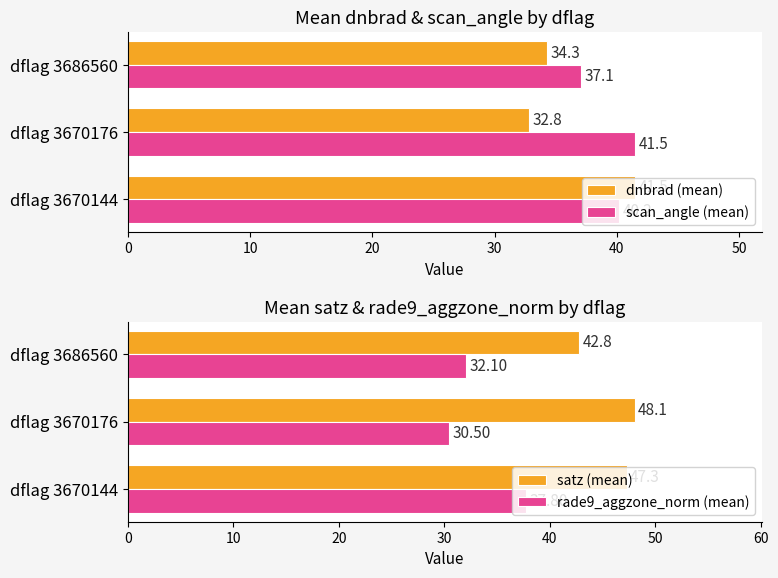

What is the difference between the second highest and minimum values in the dnbrad (mean) series?

1.5